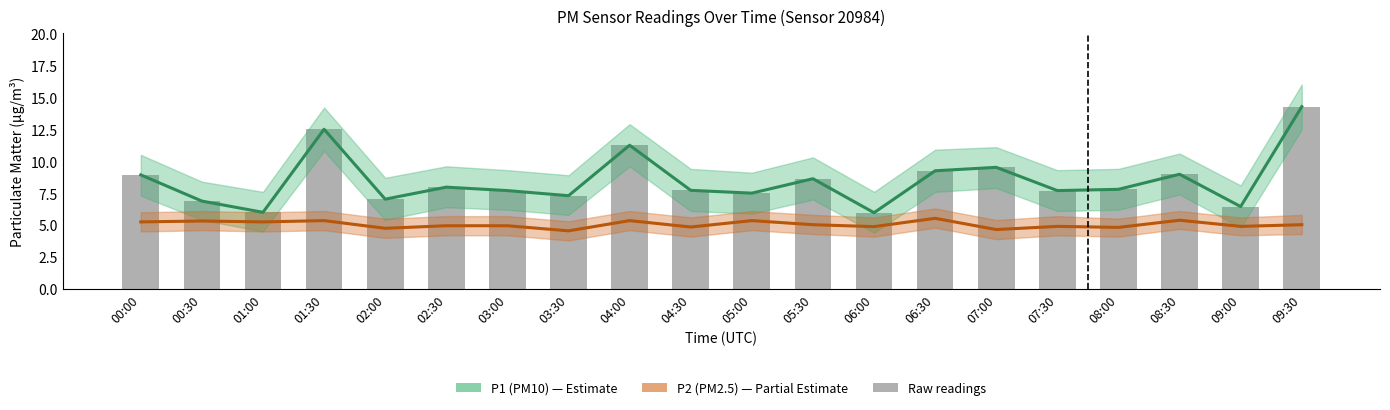

Is it true that P1_upper equals 12.8 at 05:00?

False